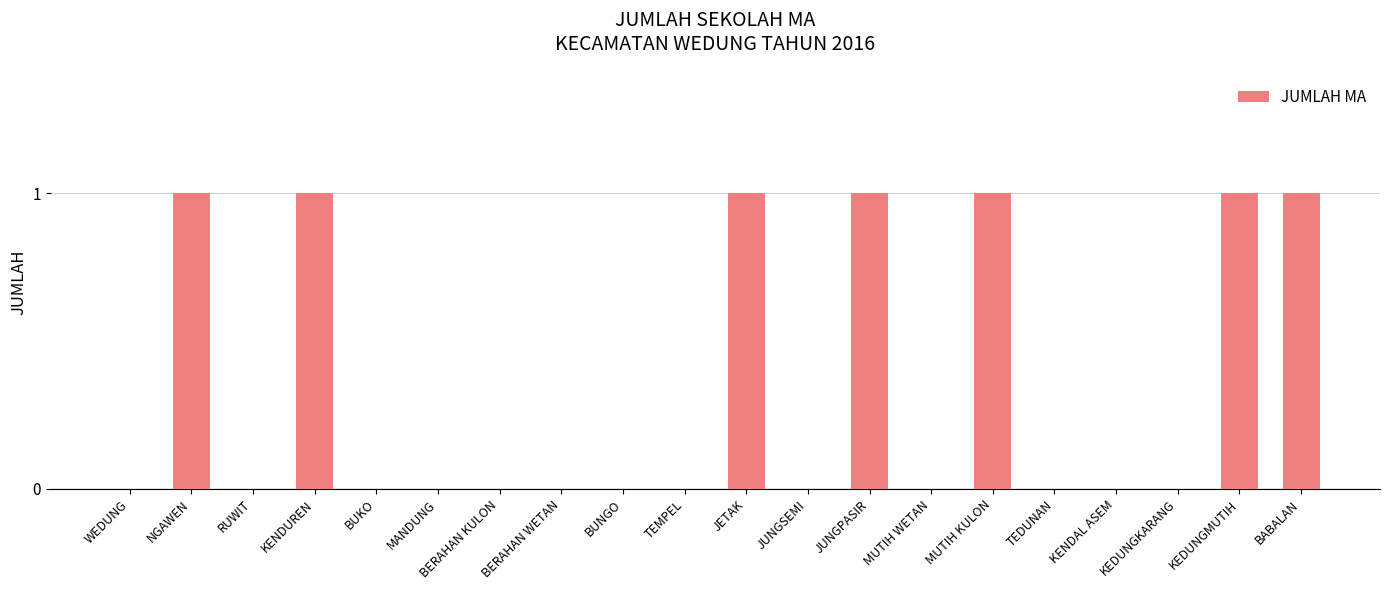

Which has a higher value, JUNGPASIR or KEDUNGKARANG?

JUNGPASIR